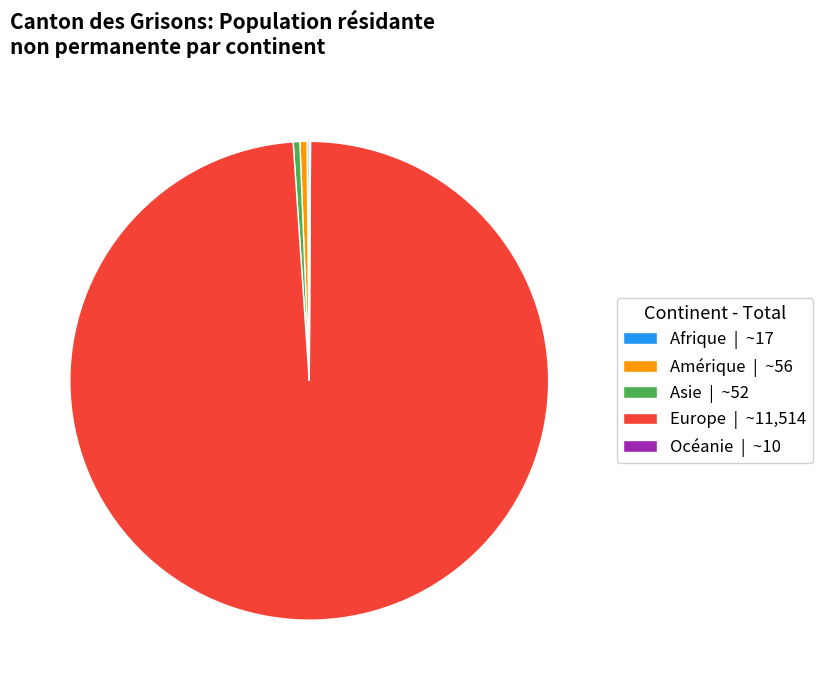

Between Europe | ~11,514 and Amérique | ~56, which is larger?

Europe | ~11,514